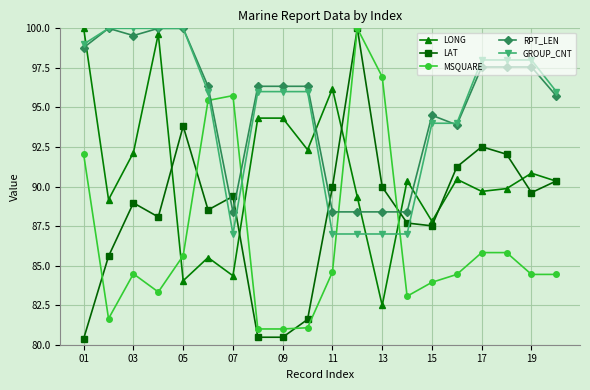

What are all the series names shown in the legend?

LONG, LAT, MSQUARE, RPT_LEN, GROUP_CNT